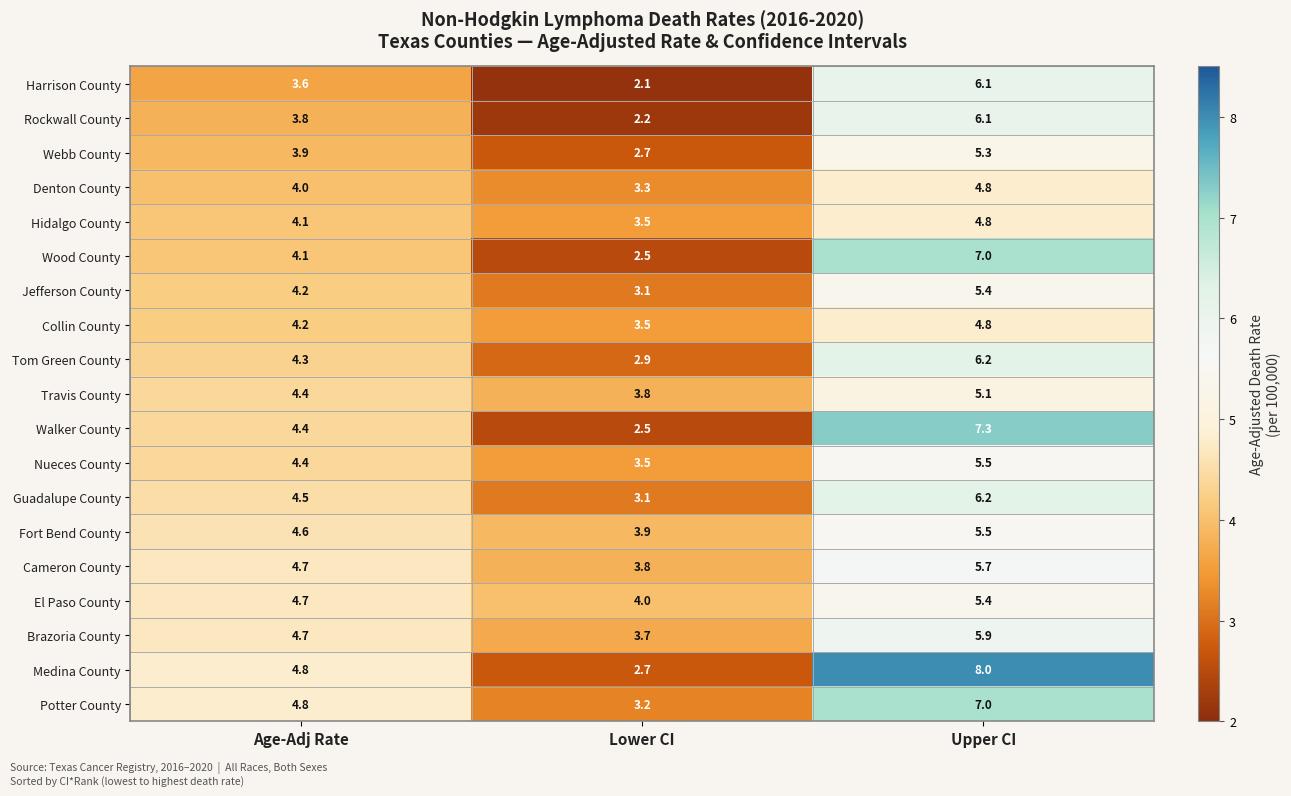

Which category has the lowest value across all series?

Lower CI